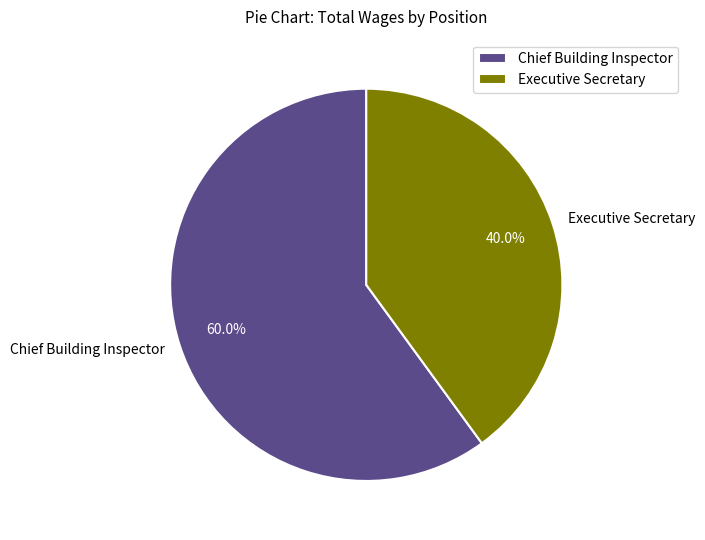

How many segments does this pie chart have?

2